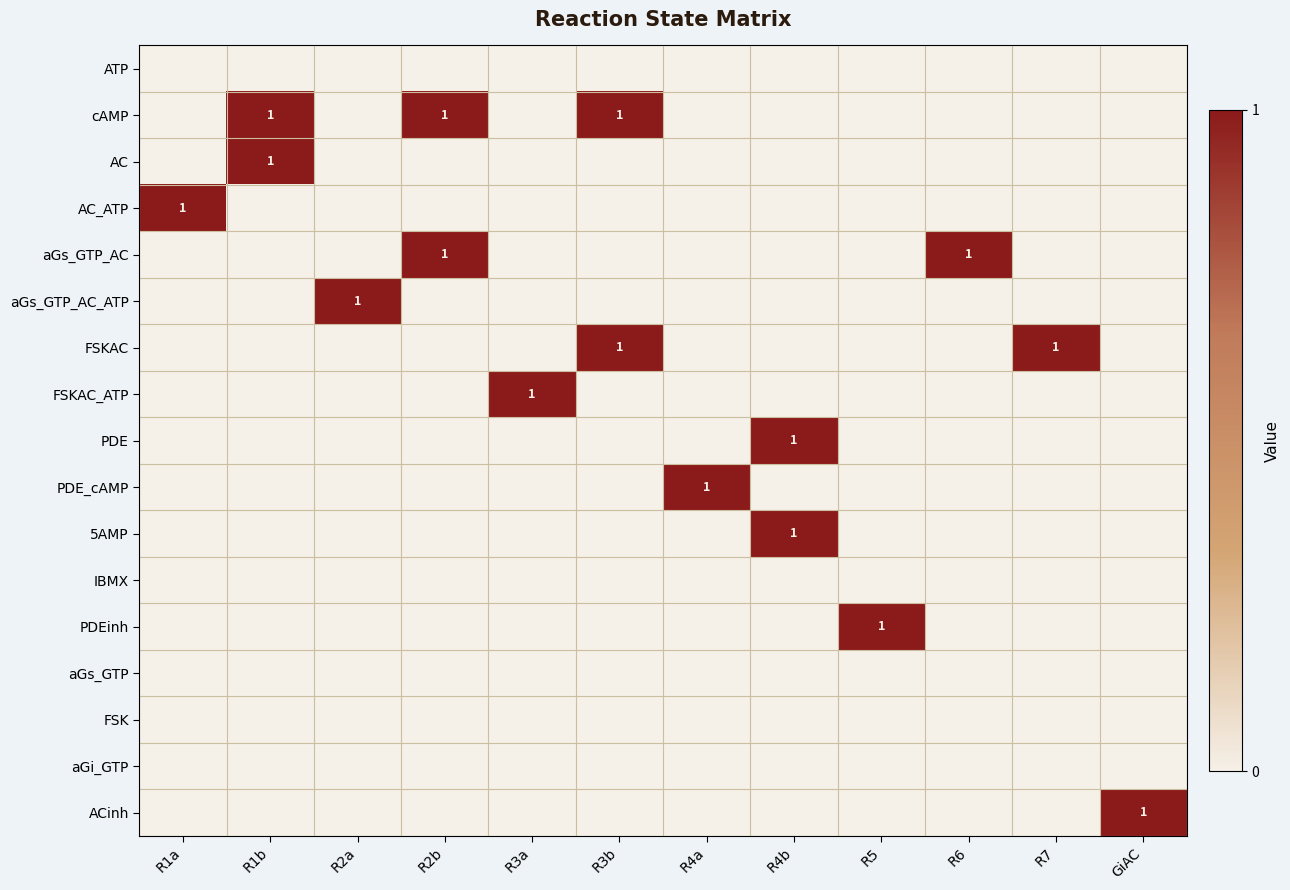

The value of FSKAC_ATP at R3a is 0. True or false?

False